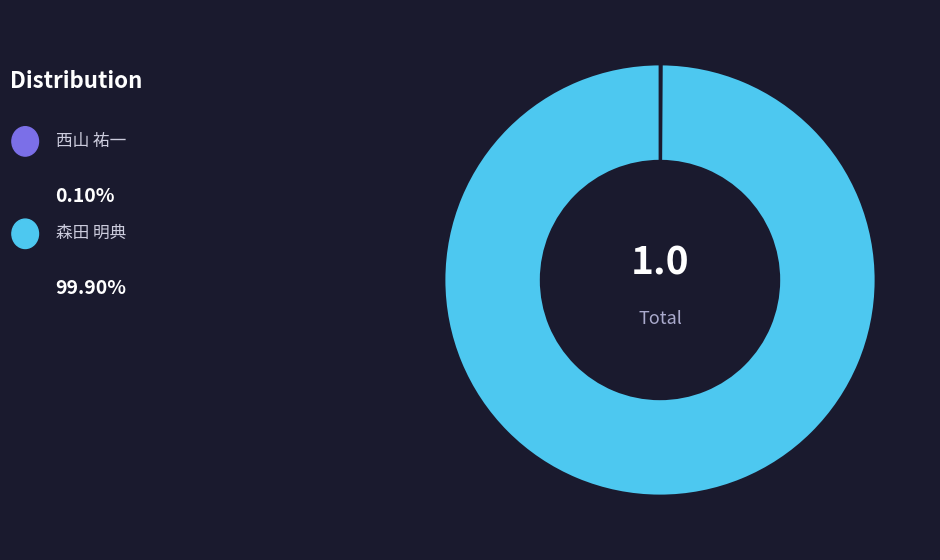

Is there any slice that represents more than half of the pie?

Yes